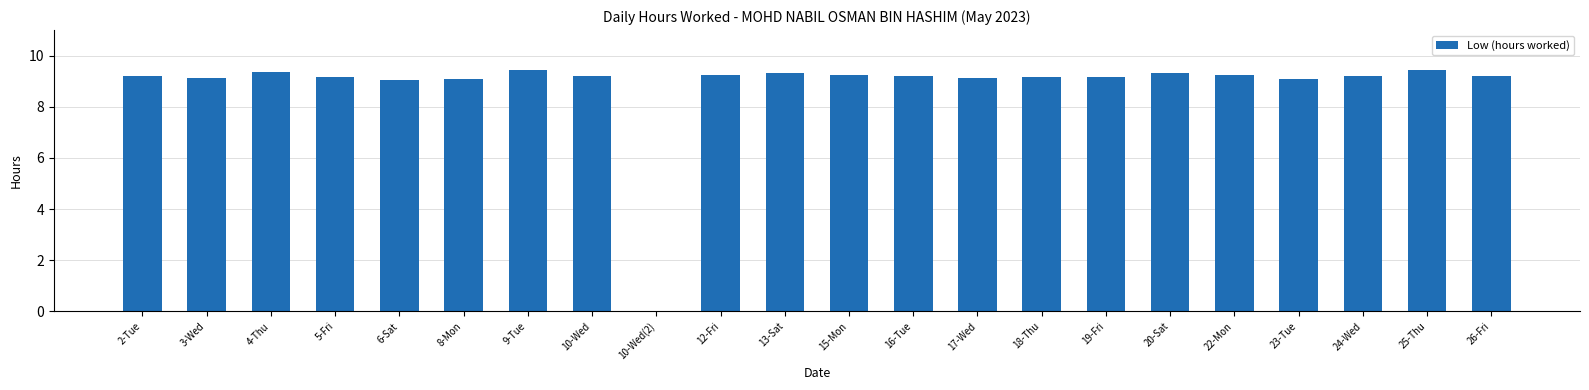

What is the maximum value shown in the chart?

9.4